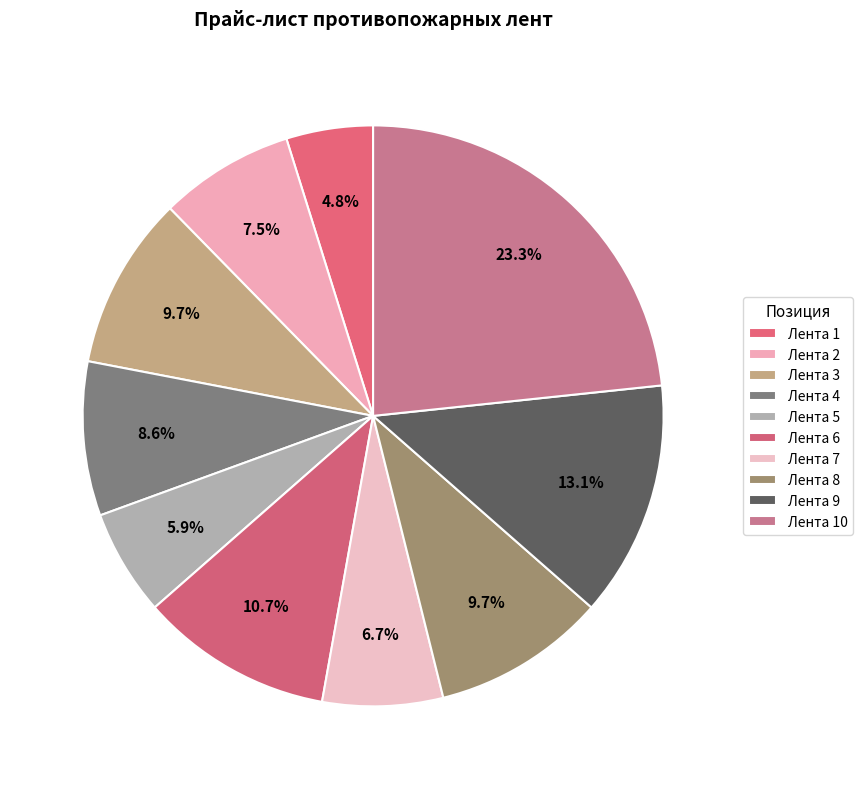

How many slices are in this pie chart?

10